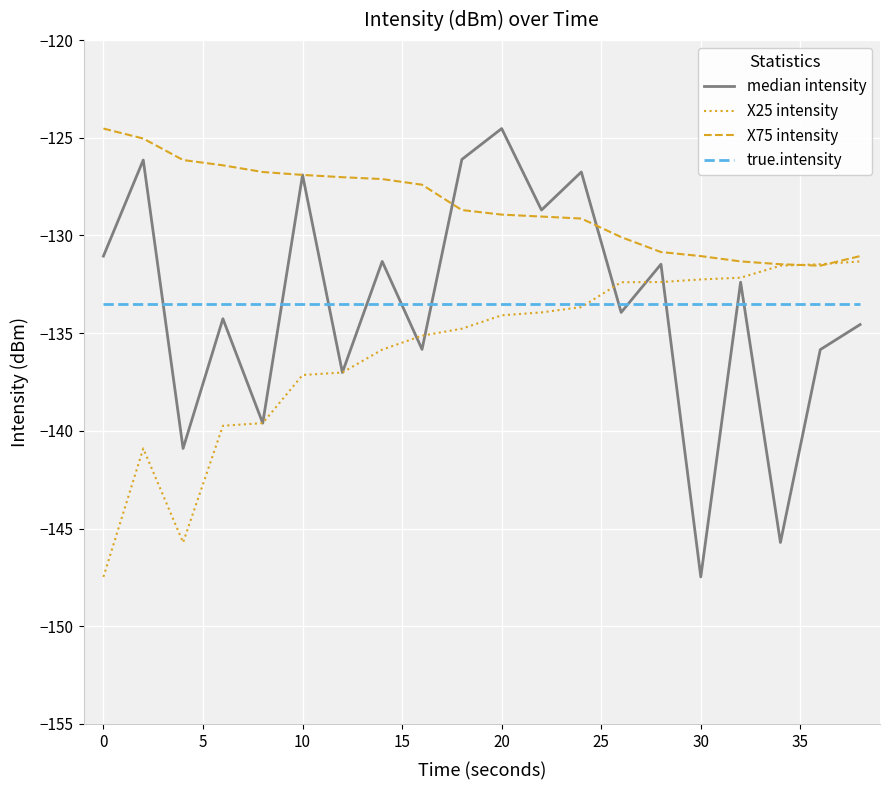

What is the average value of the X25 intensity series?

-135.9